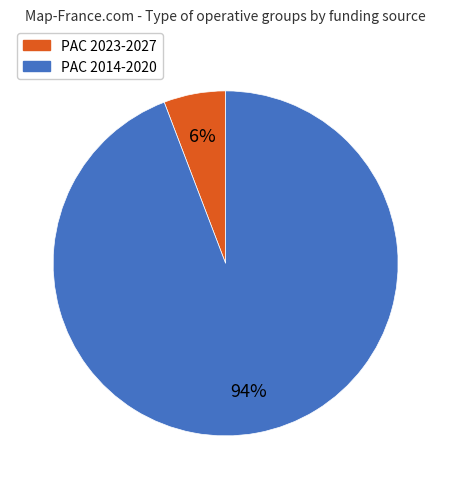

To the nearest percent, what is the average slice percentage?

50%